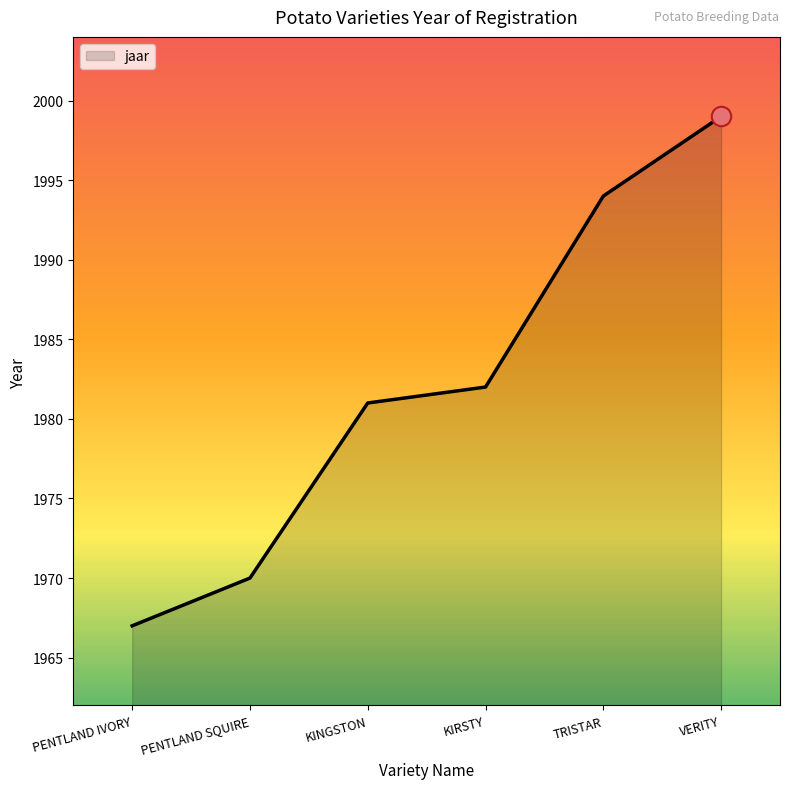

Read the value at VERITY.

1999